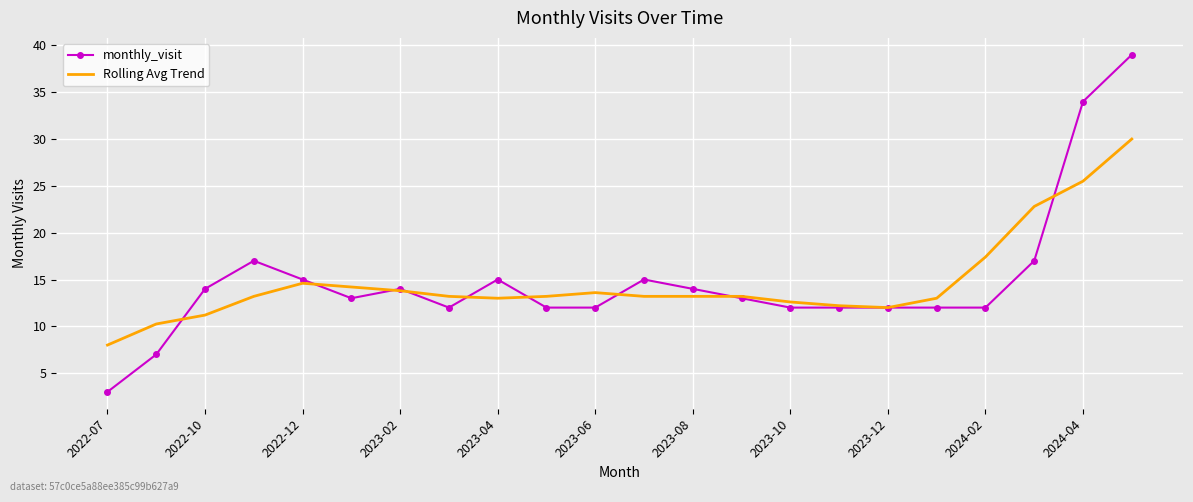

Rank the series by their maximum value, from lowest to highest.

Rolling Avg Trend, monthly_visit